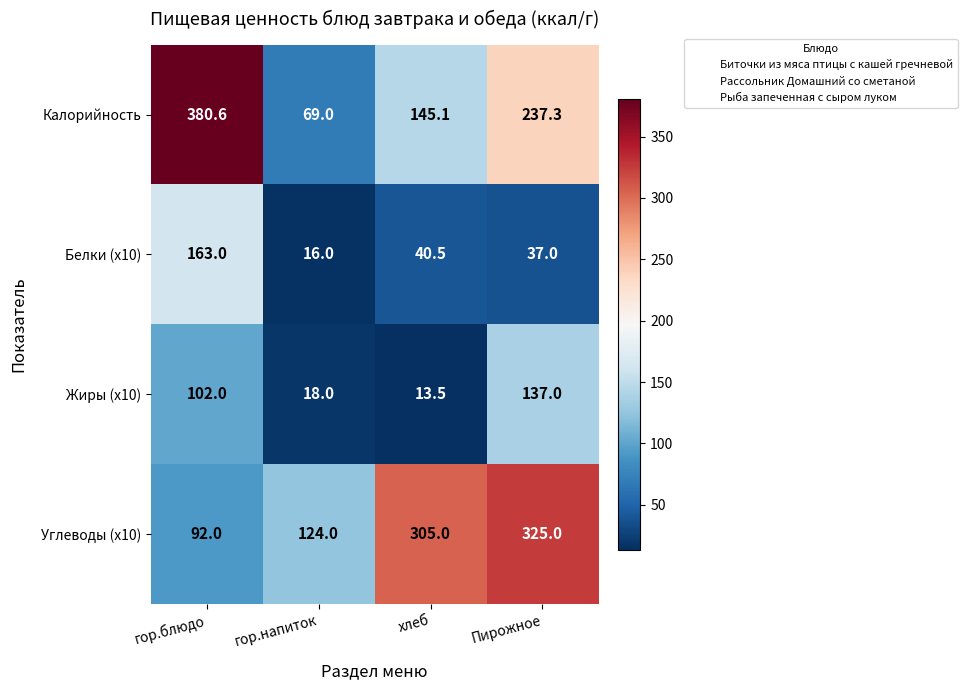

Reading right to left, what are all the values shown in this chart?

Калорийность: Пирожное=237.3	хлеб=145.1	гор.напиток=69.0	гор.блюдо=380.6
Белки (x10): Пирожное=37.0	хлеб=40.5	гор.напиток=16.0	гор.блюдо=163.0
Жиры (x10): Пирожное=137.0	хлеб=13.5	гор.напиток=18.0	гор.блюдо=102.0
Углеводы (x10): Пирожное=325.0	хлеб=305.0	гор.напиток=124.0	гор.блюдо=92.0